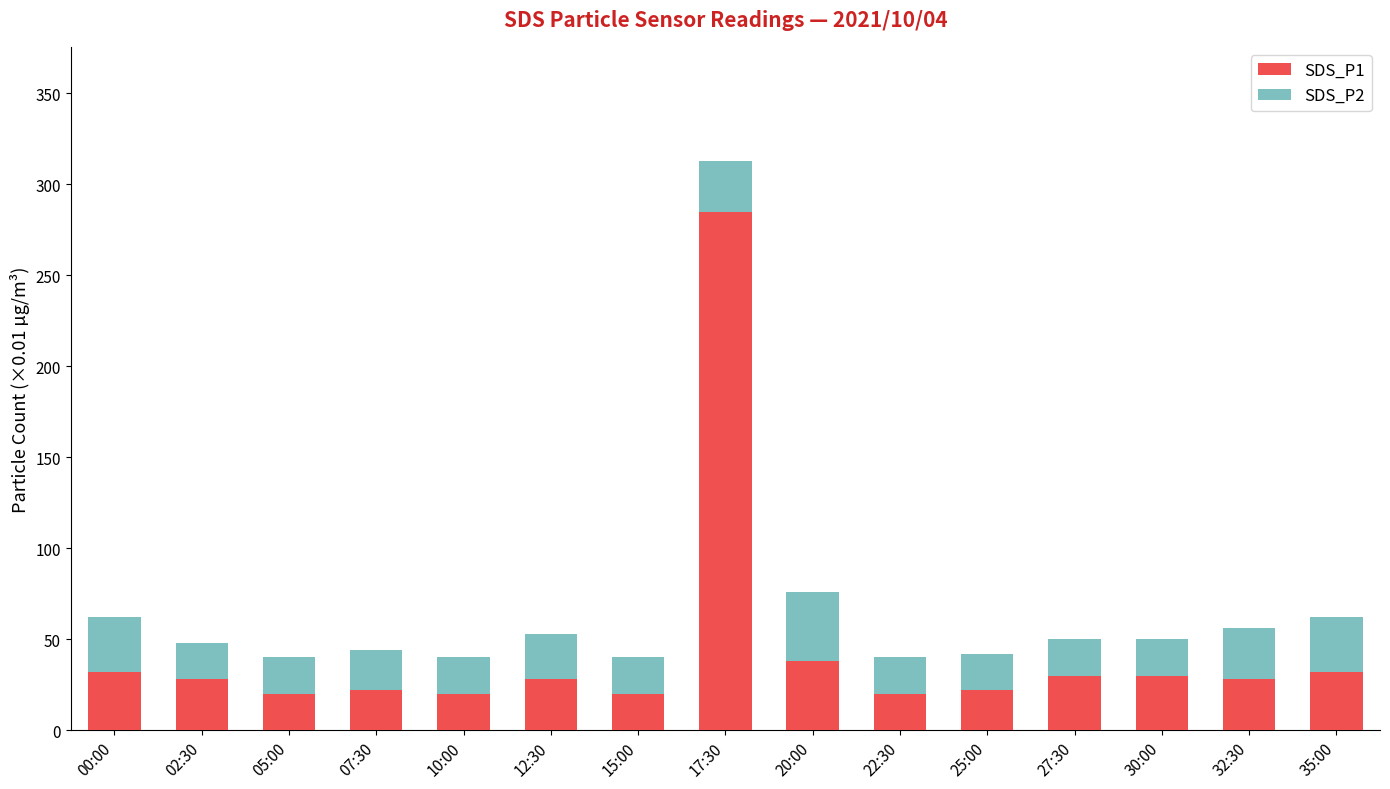

Reading right to left, list the values for the SDS_P1 series.

32.0	28.0	30.0	30.0	22.0	20.0	38.0	285.0	20.0	28.0	20.0	22.0	20.0	28.0	32.0